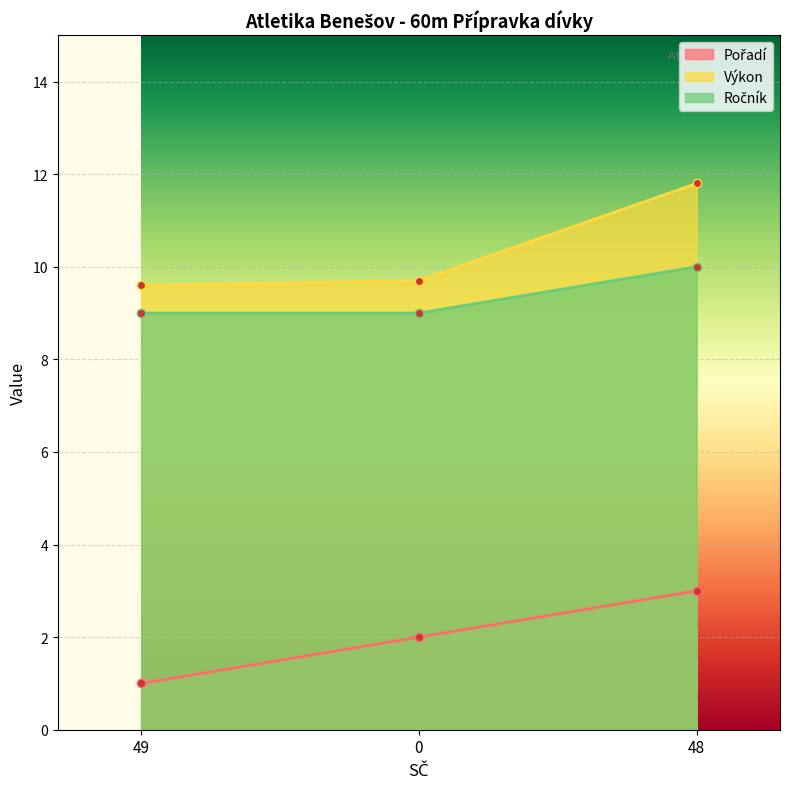

At 0, list the series in order from largest to smallest.

Výkon, Ročník, Pořadí